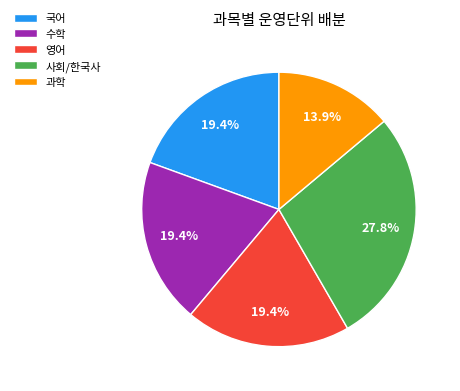

What is the total percentage of 영어 and 사회/한국사?

47.2%